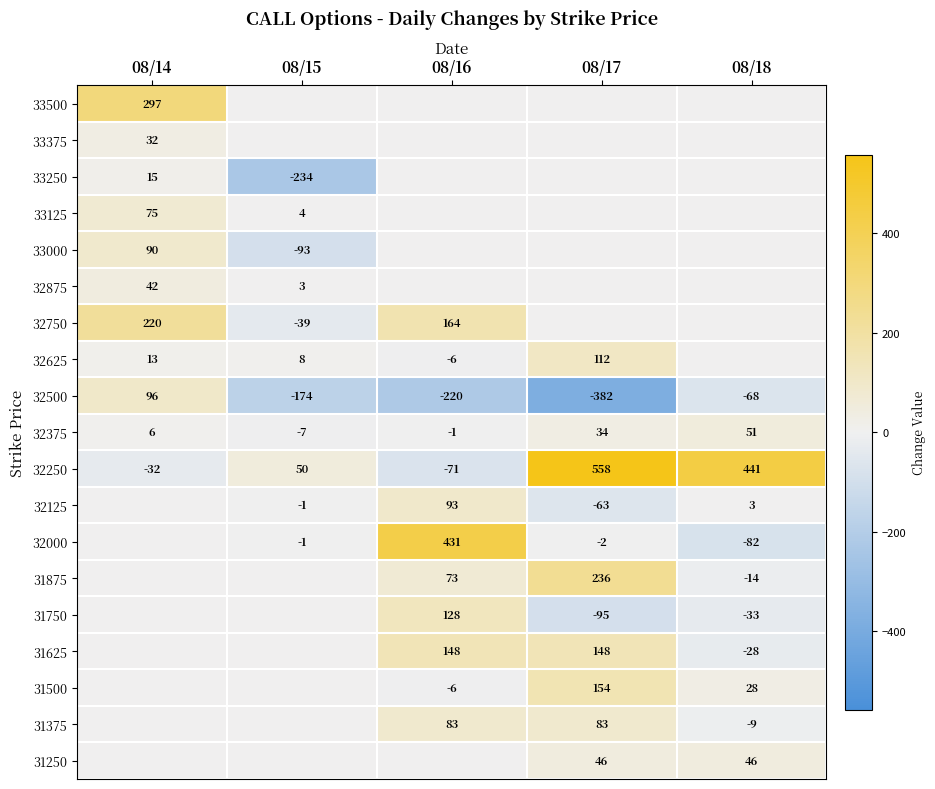

At which category is the sum across all series the highest?

08/14